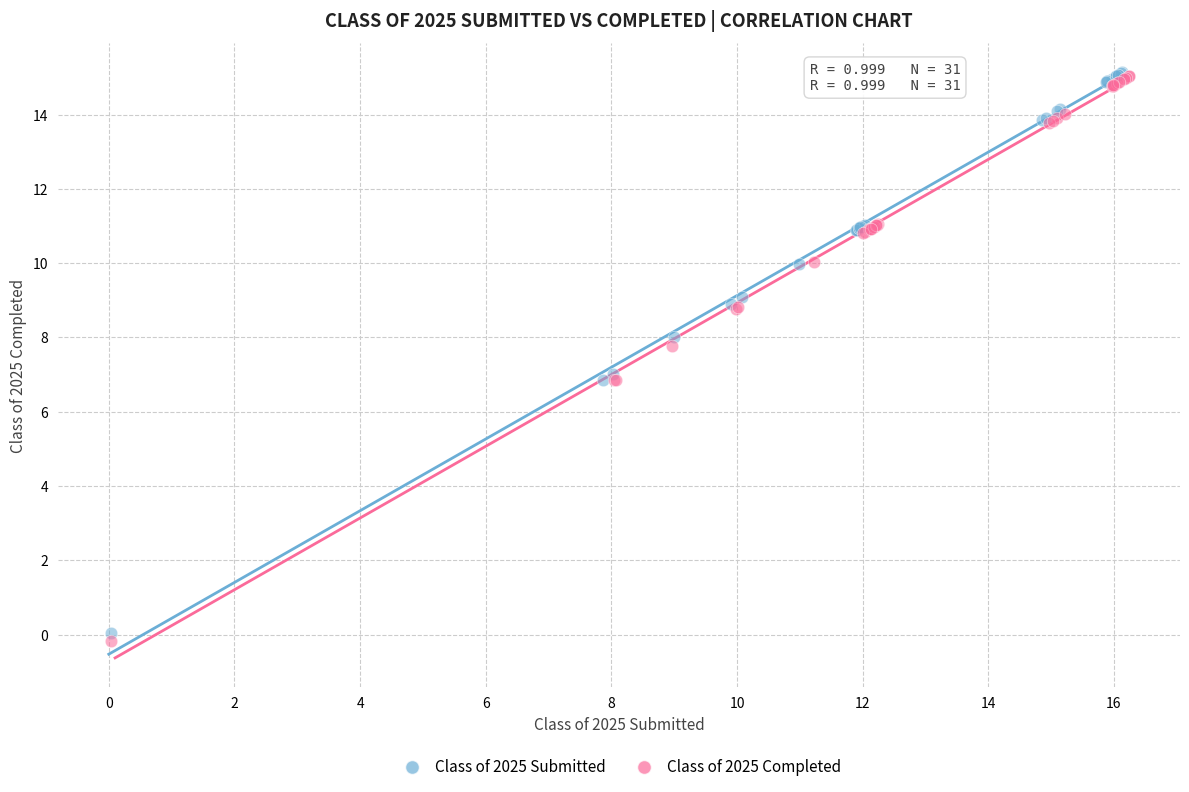

Which series reaches the minimum Y coordinate?

Class of 2025 Completed